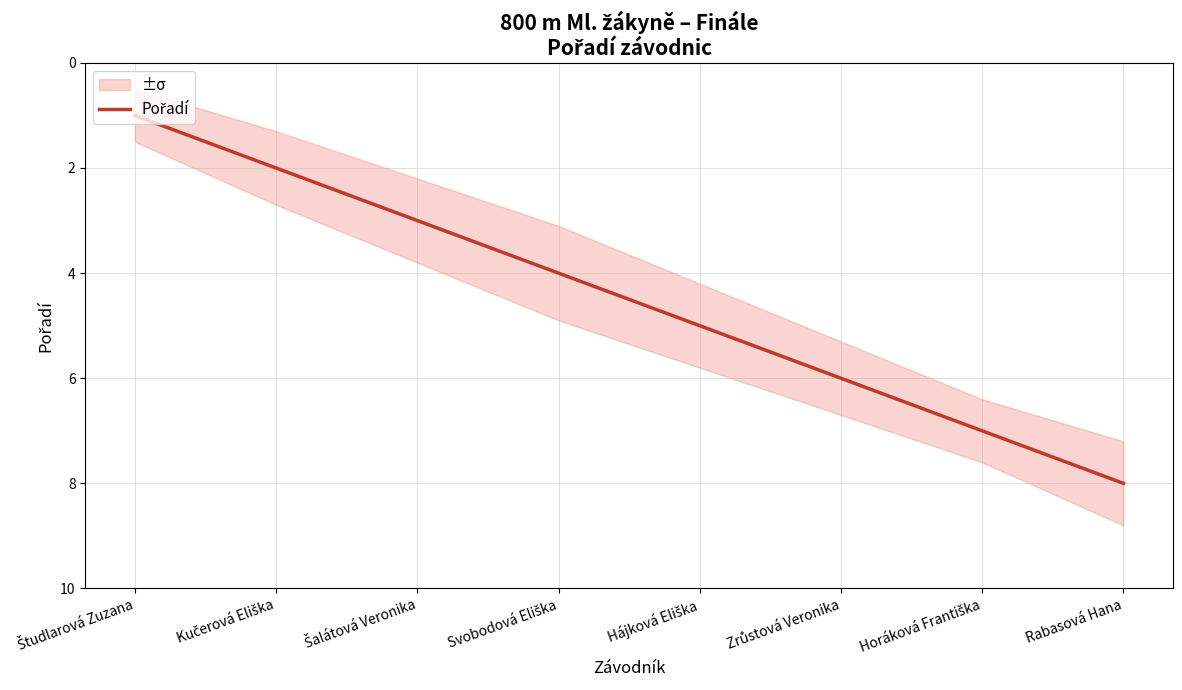

The chart shows a value of 5 at Hájková Eliška. True or false?

True